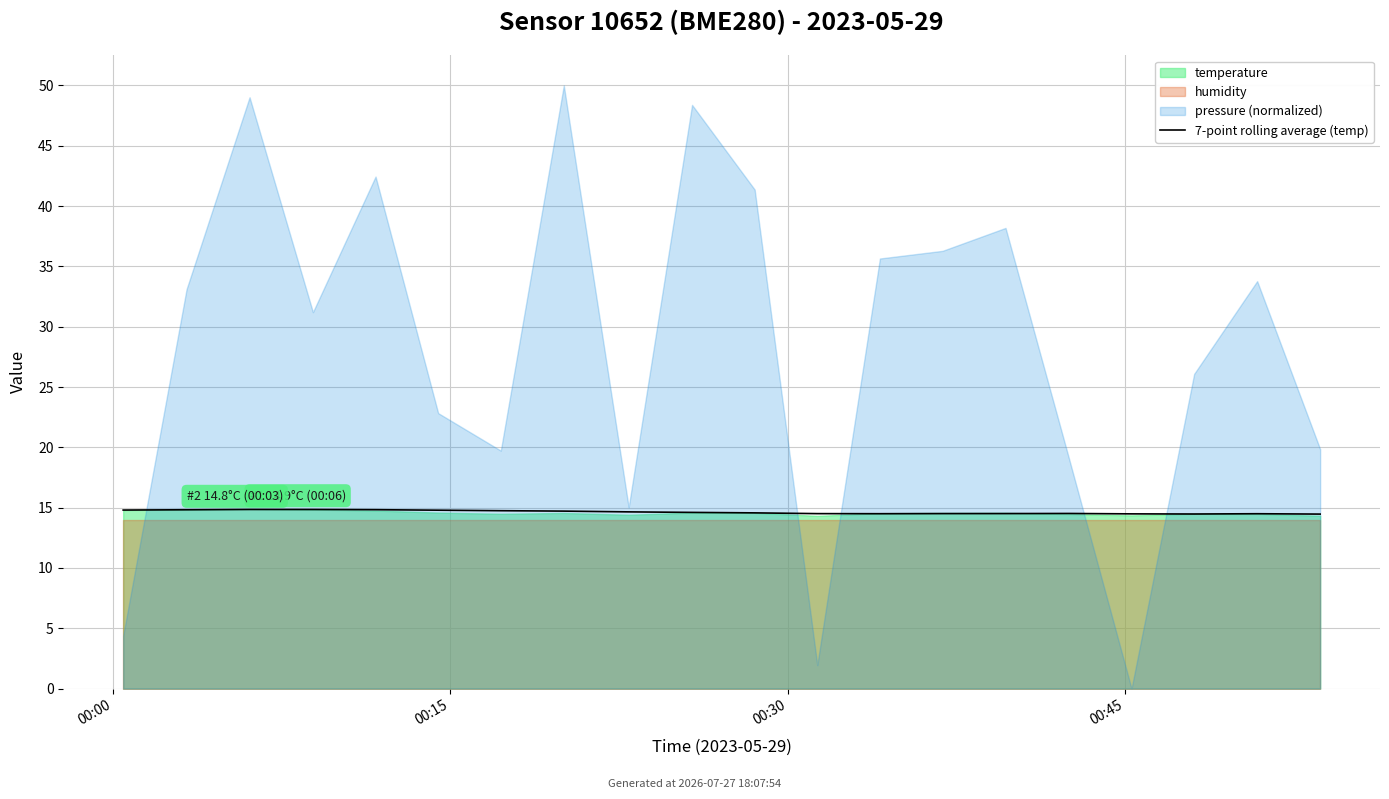

Does the chart display data point markers on the line(s)?

No